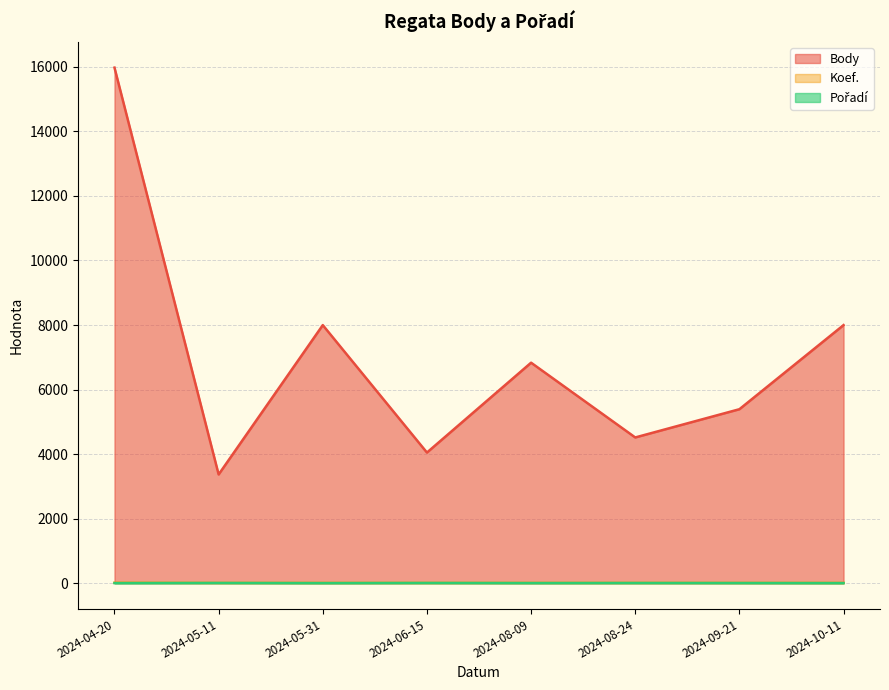

How many Pořadí values are between 1 and 5?

8